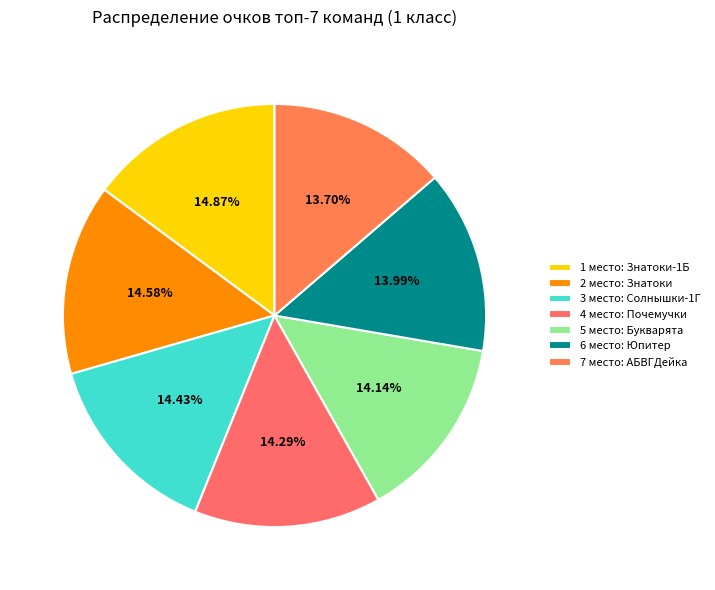

What portion of the pie excludes 2?

85.4%